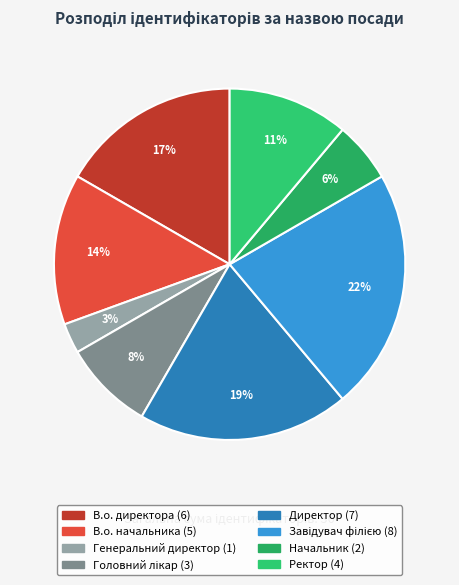

Which category has the smallest portion of the pie?

Генеральний директор